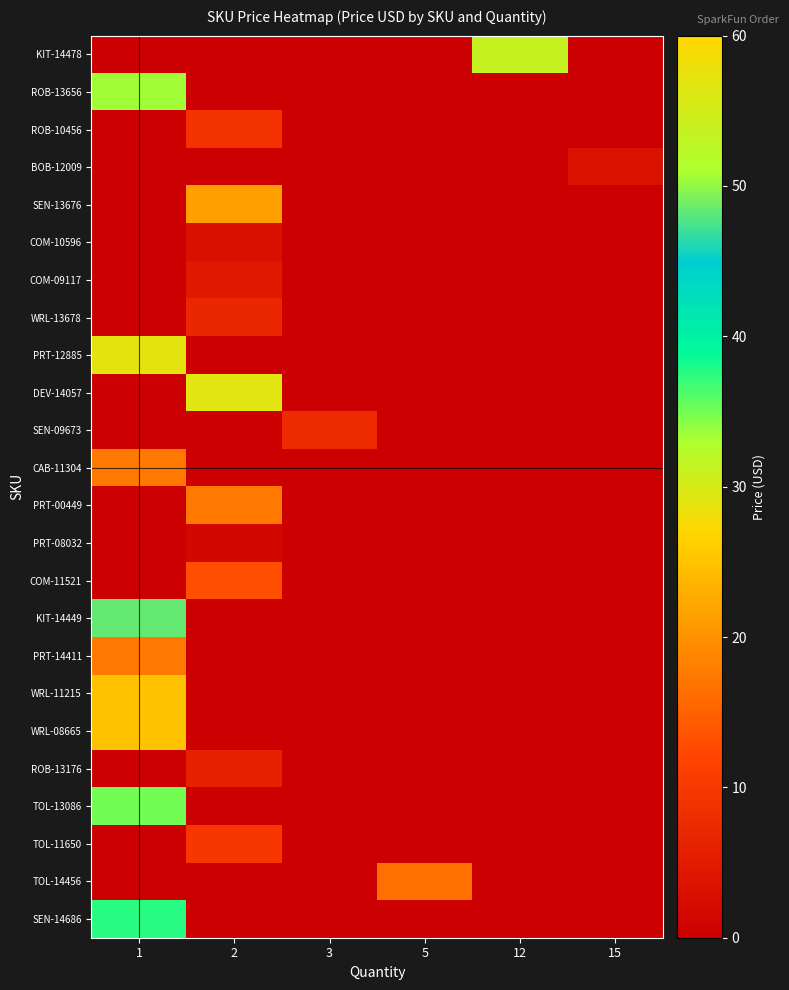

Which category has the lowest value across all series?

1